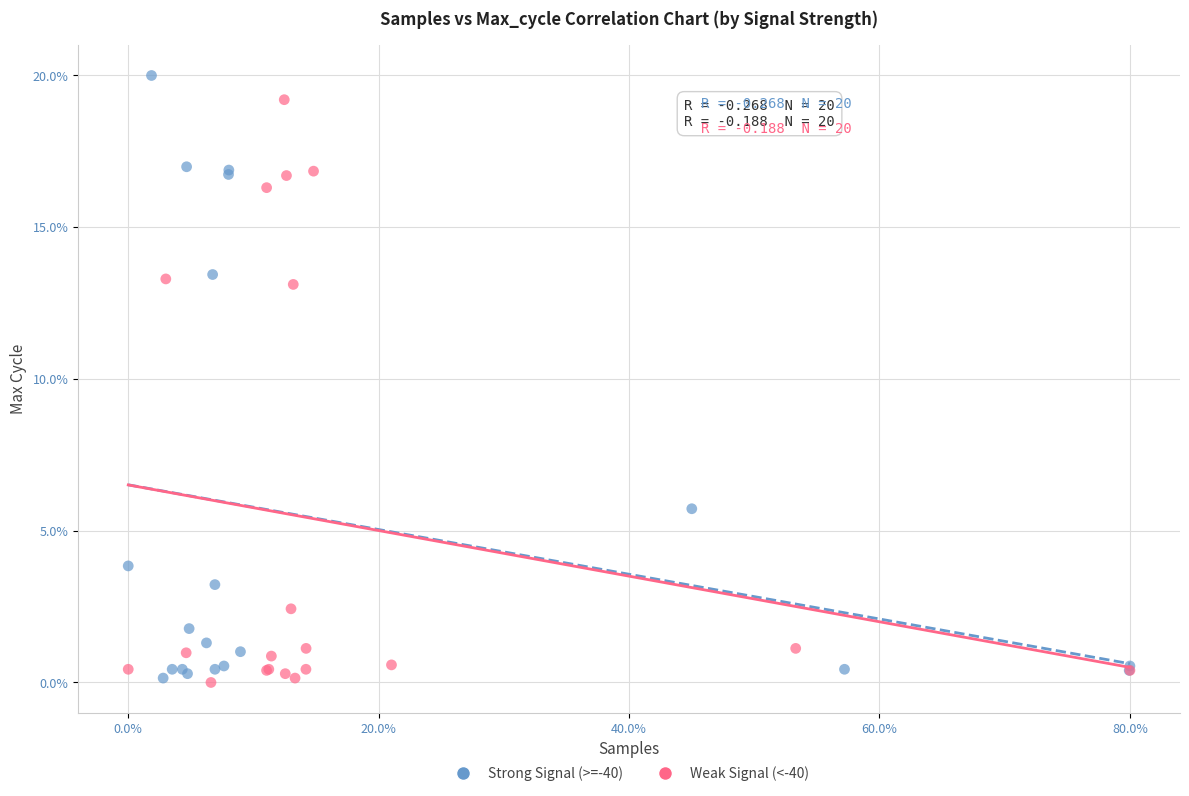

What are all the series names shown in the legend?

Strong Signal (>=-40), Weak Signal (<-40)